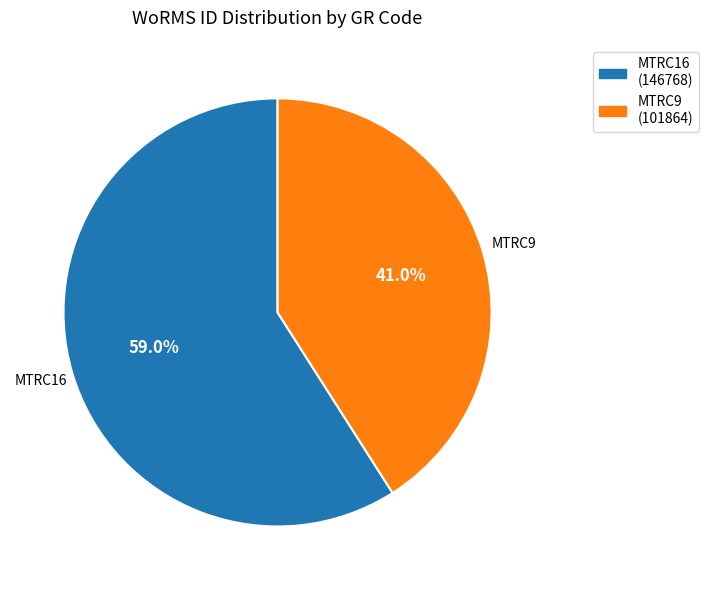

What is the smallest slice in the pie chart?

MTRC9